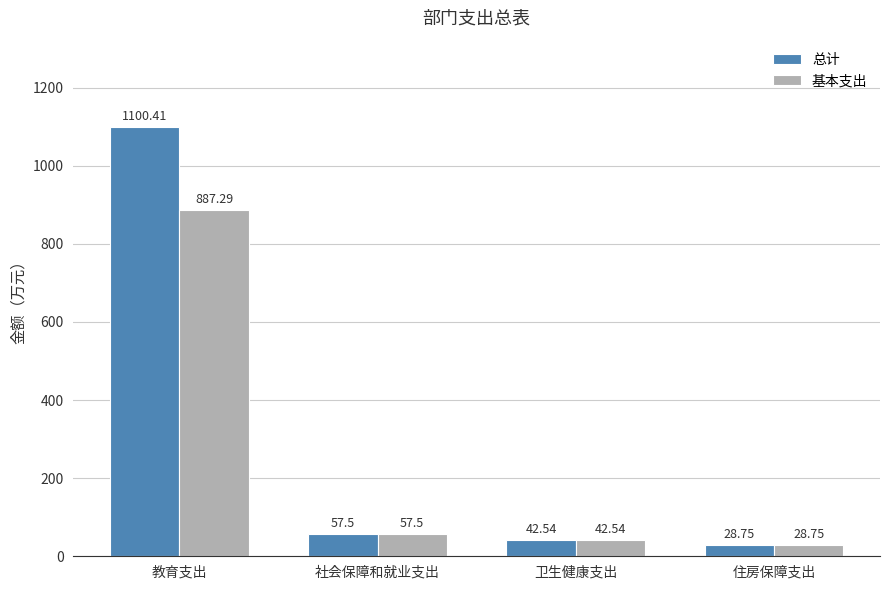

What position from the right is 住房保障支出?

1